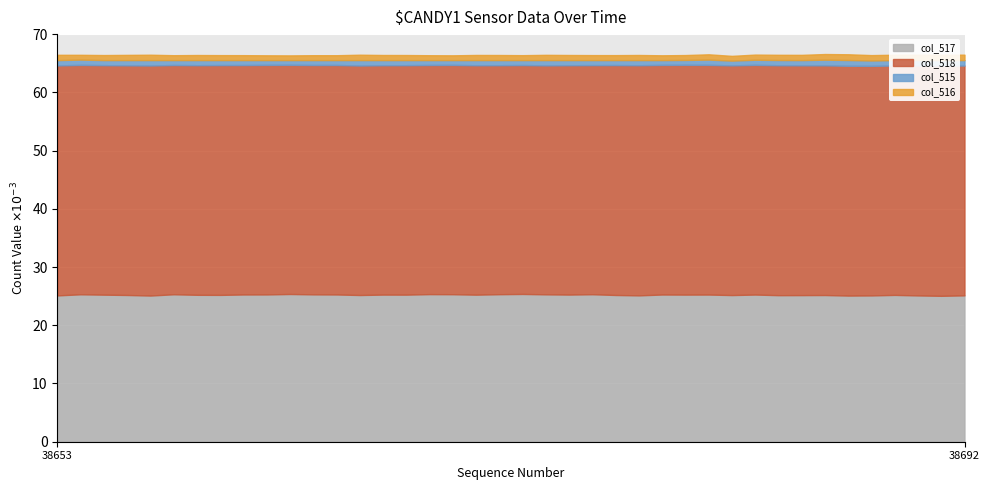

What are all the series names shown in the legend?

col_517, col_518, col_515, col_516